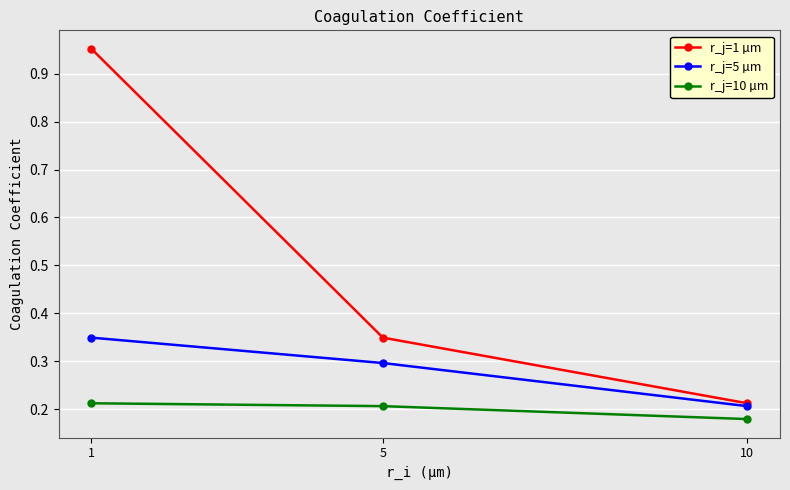

Is it true that r_j=1 µm equals 0.5 at 5?

False